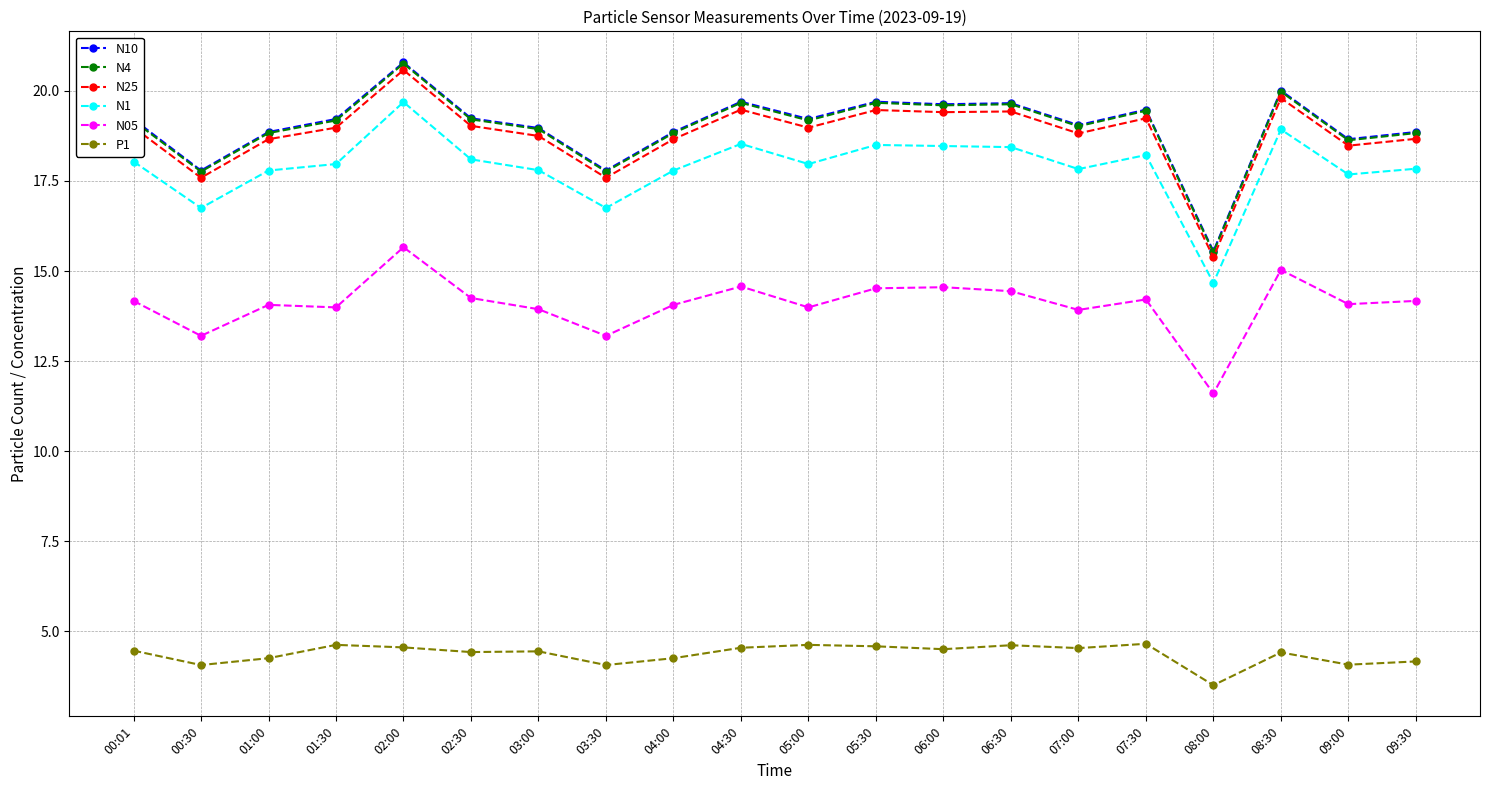

What is the label of the 16th point from the right?

02:00